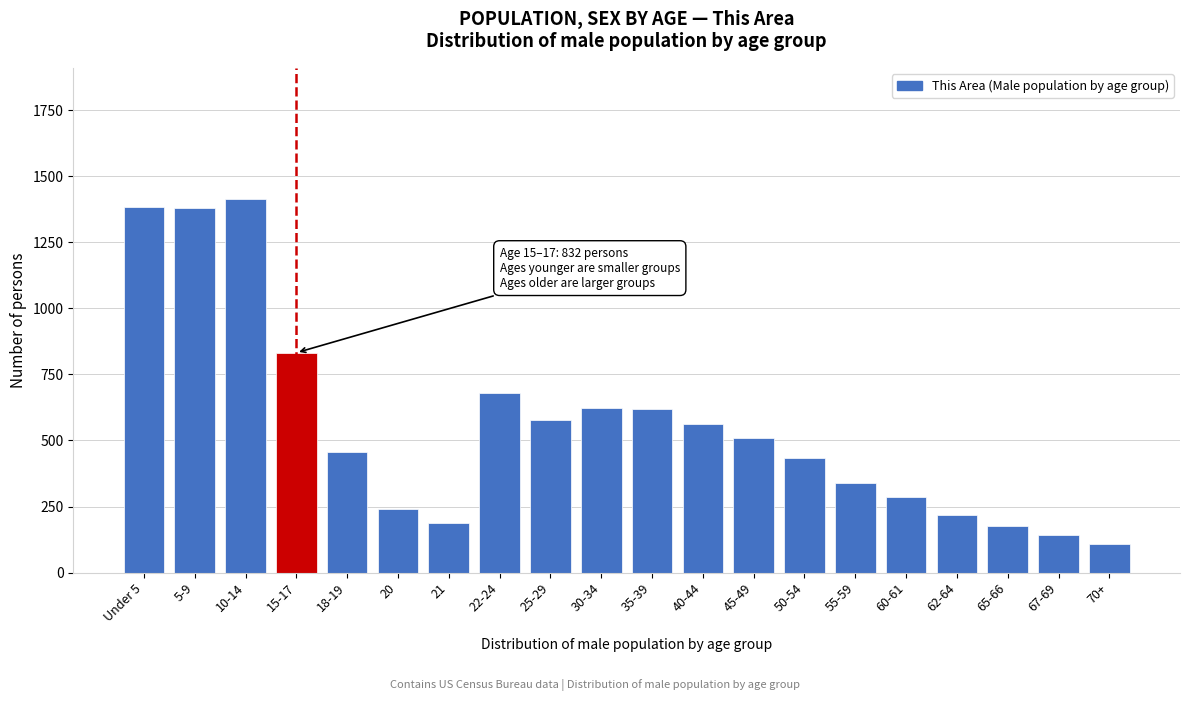

What is the difference between the maximum and minimum values?

1307